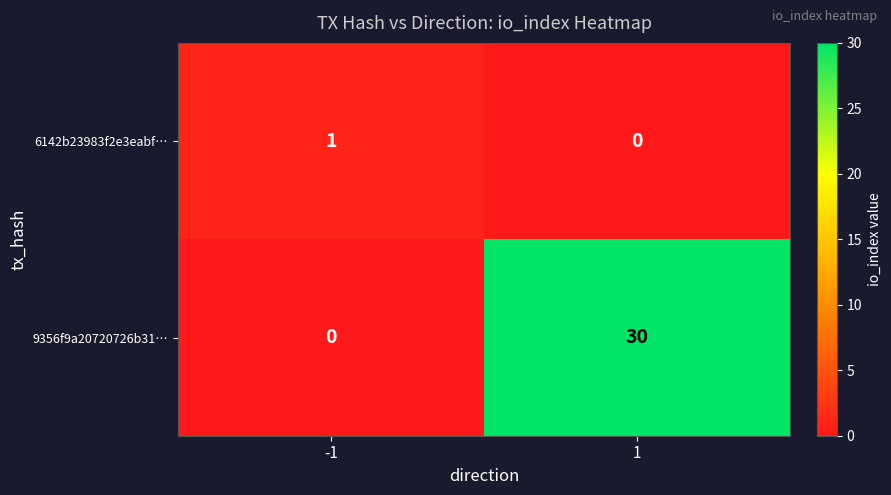

Is the value of 6142b23983f2e3eabf… at 1 greater than the value of 9356f9a20720726b31… at 1?

No